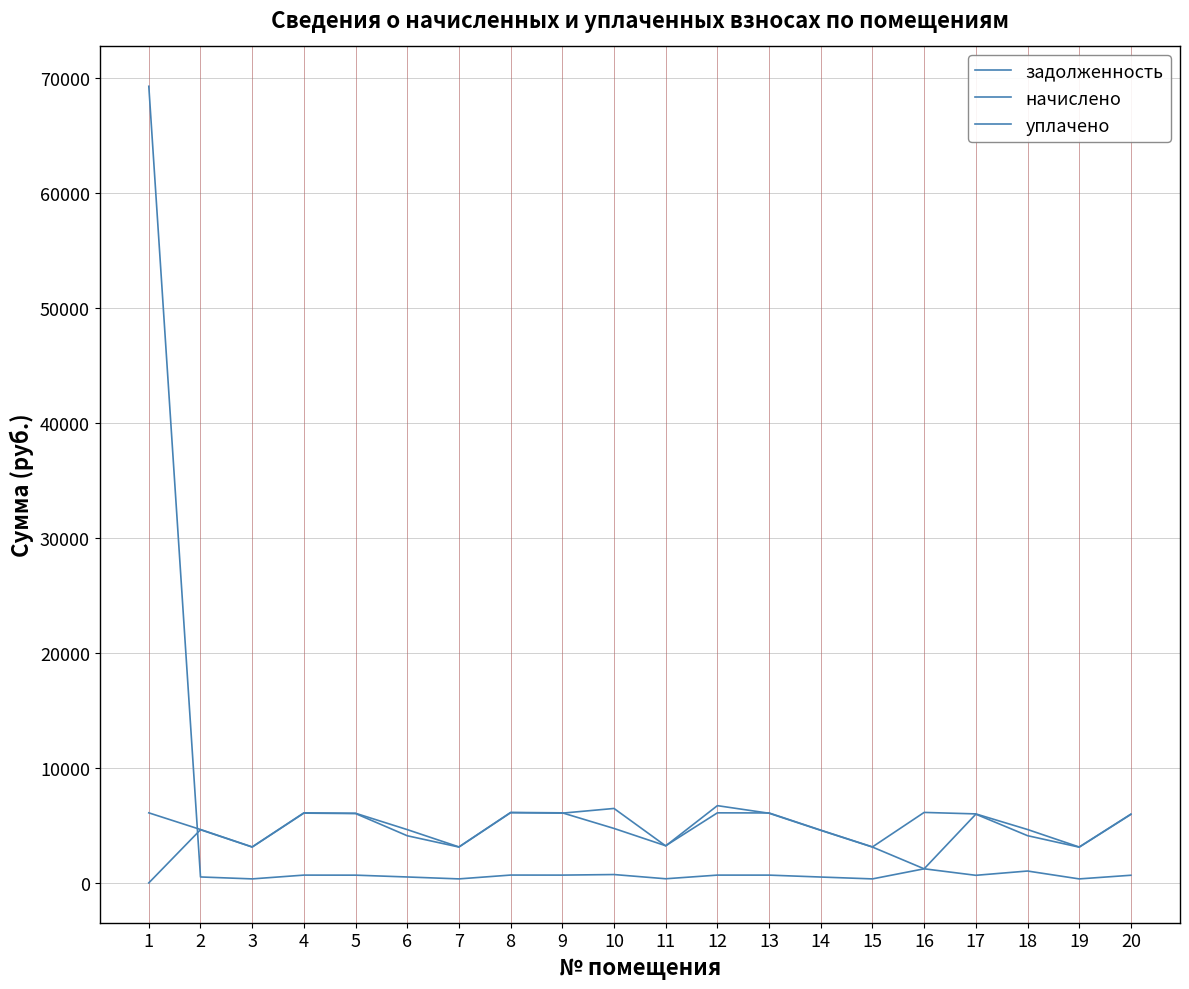

Is this an area chart (filled region under the line)?

No